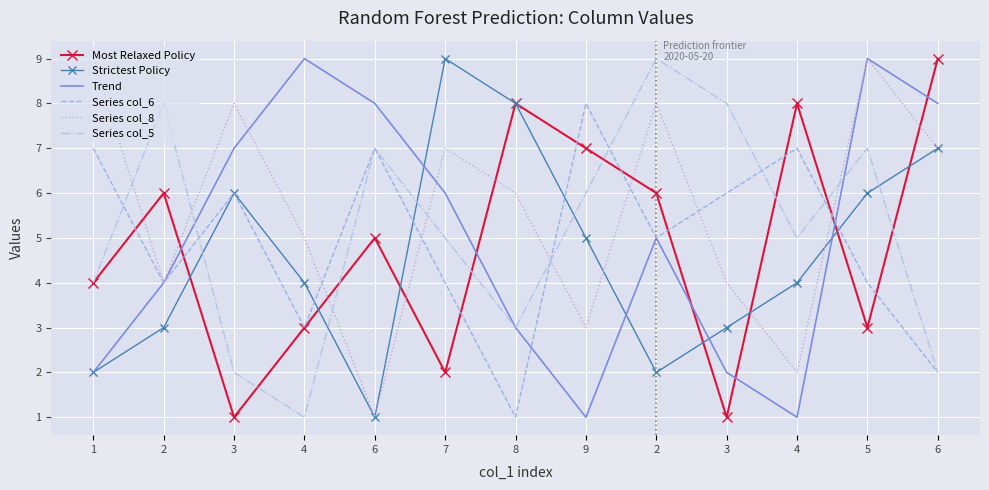

What is the sum of all Series col_6 values?

64